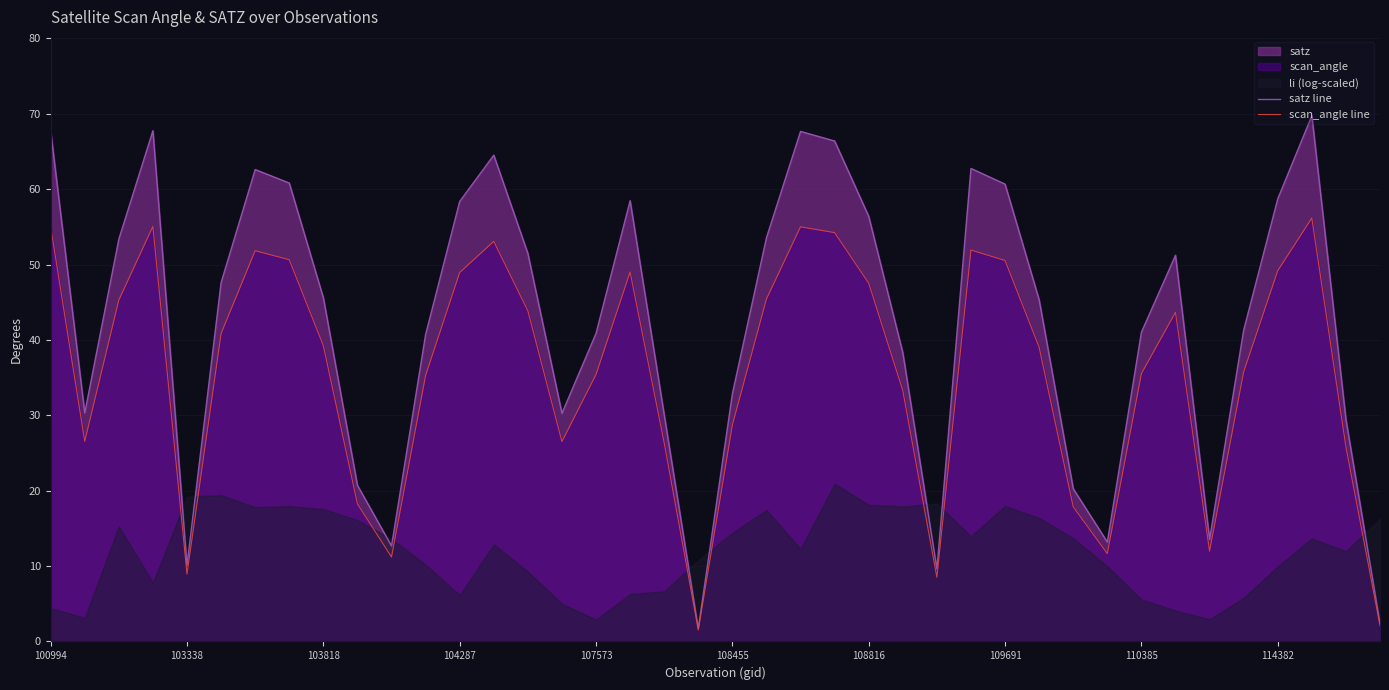

What is the lowest value of the satz line series?

1.7